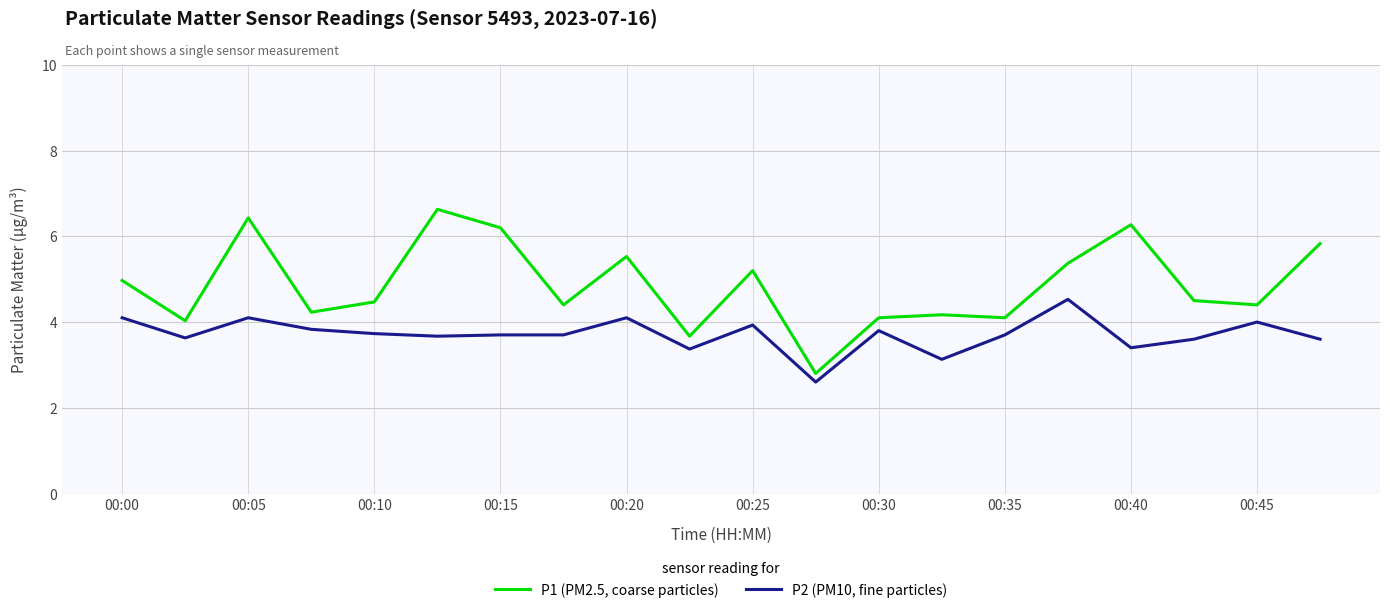

Which series has the largest total across all categories?

P1 (PM2.5, coarse particles)